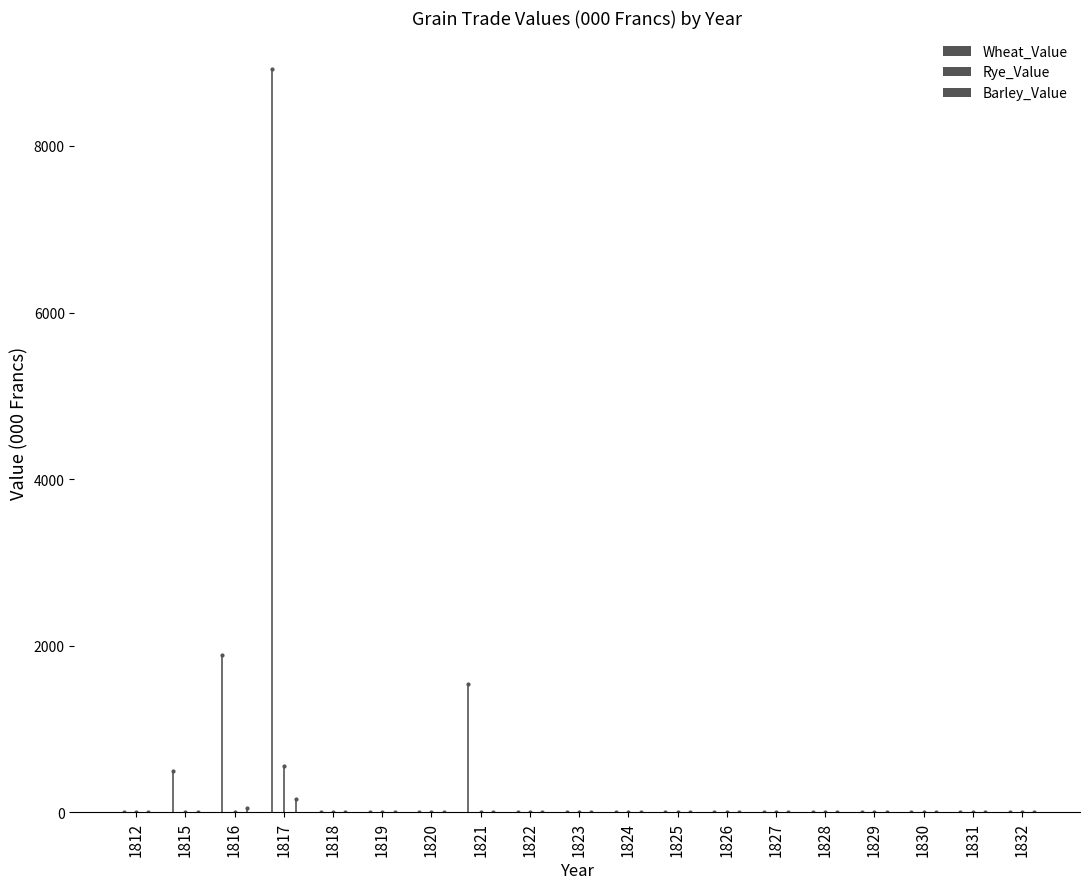

Between 1829 and 1827, which is larger?

1829